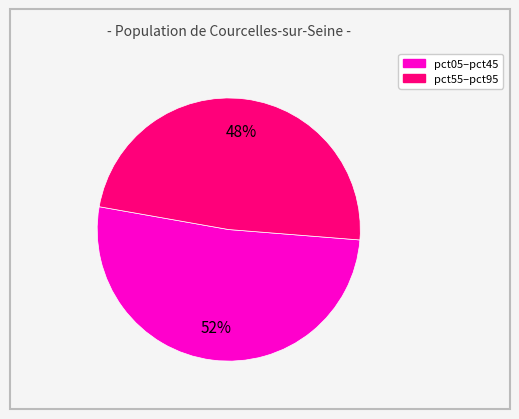

To the nearest percent, what is the average slice percentage?

50%